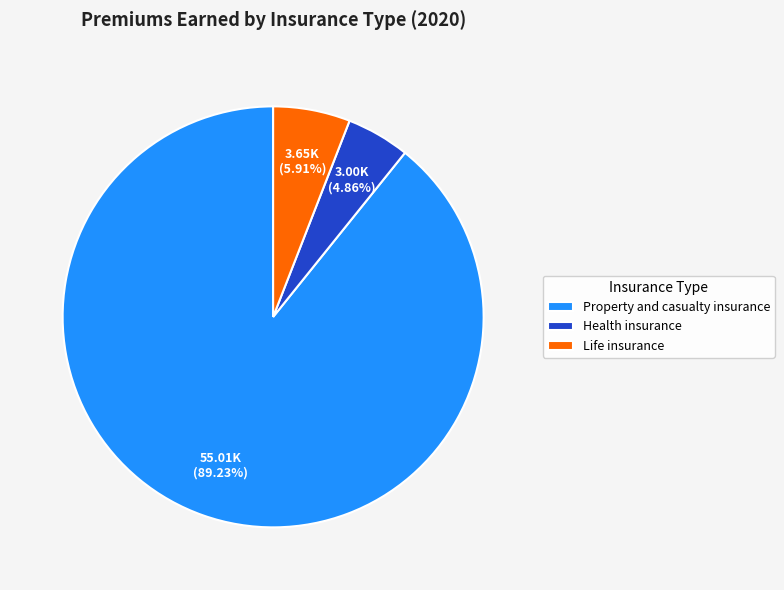

To the nearest percent, what portion does Property and casualty insurance represent?

89%